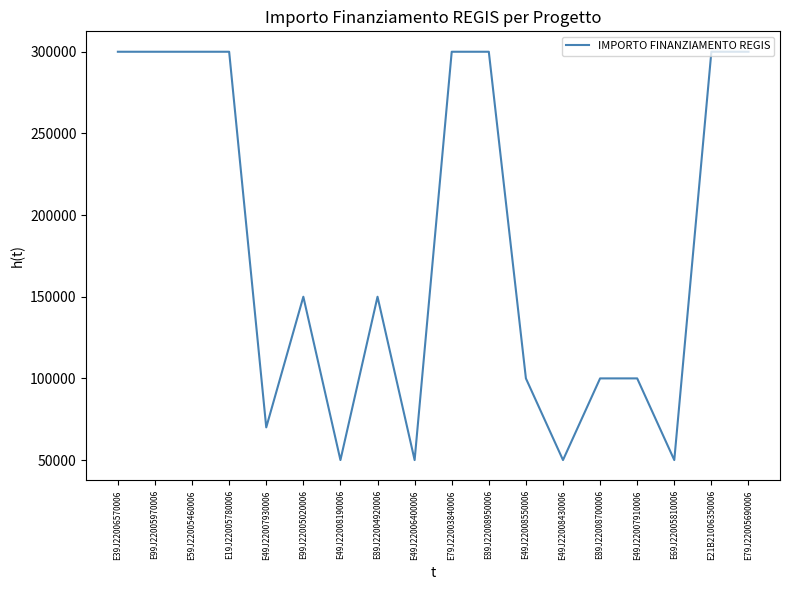

What is the difference between the maximum and minimum values?

250000